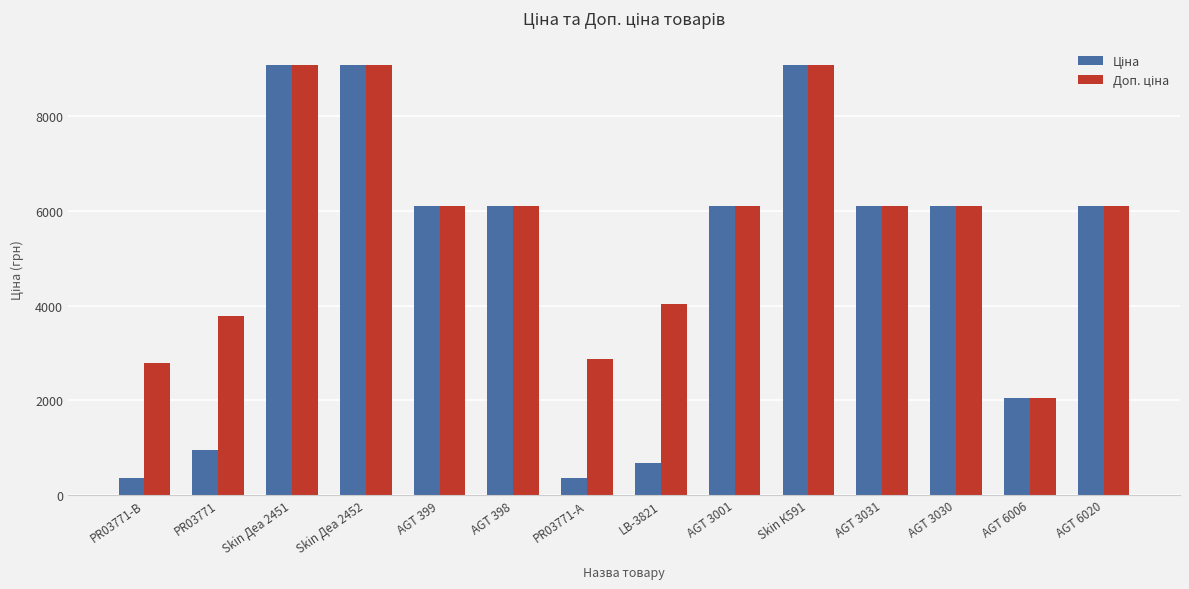

What is the label of the 2nd bar from the right?

AGT 6006